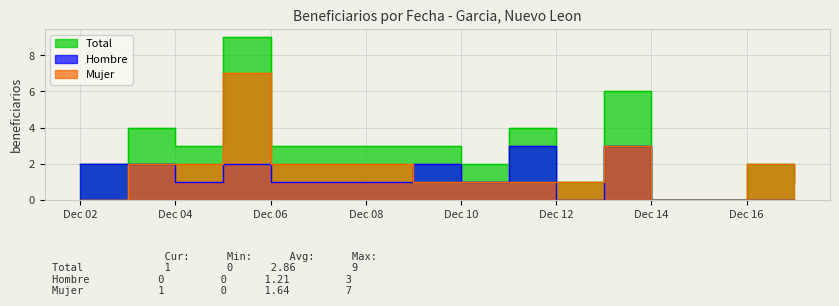

The value of Mujer at 2024-12-02 is 2. True or false?

False